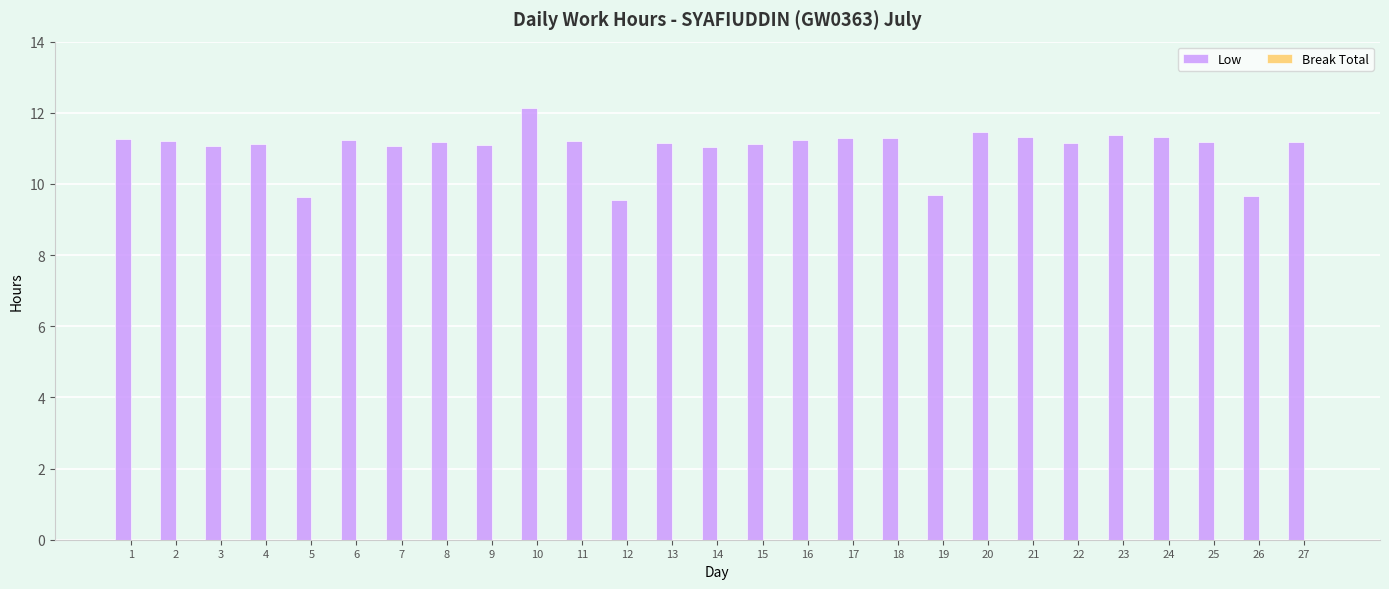

What is the sum of the values at 17 and 16?

22.5